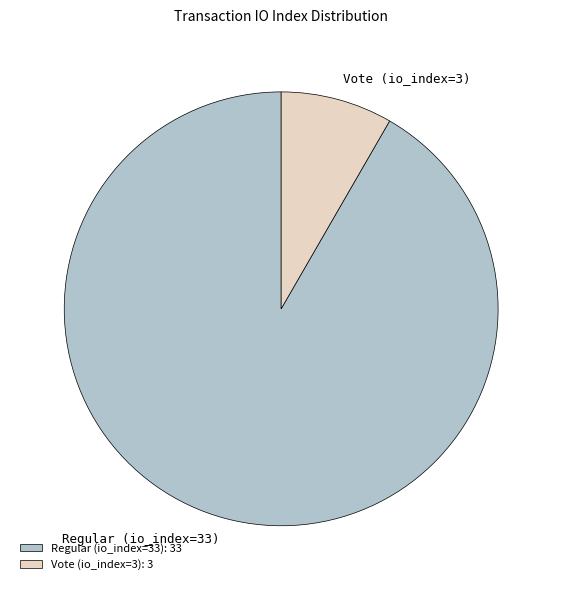

The Vote (io_index=3) slice represents 8% of the pie. True or false?

True